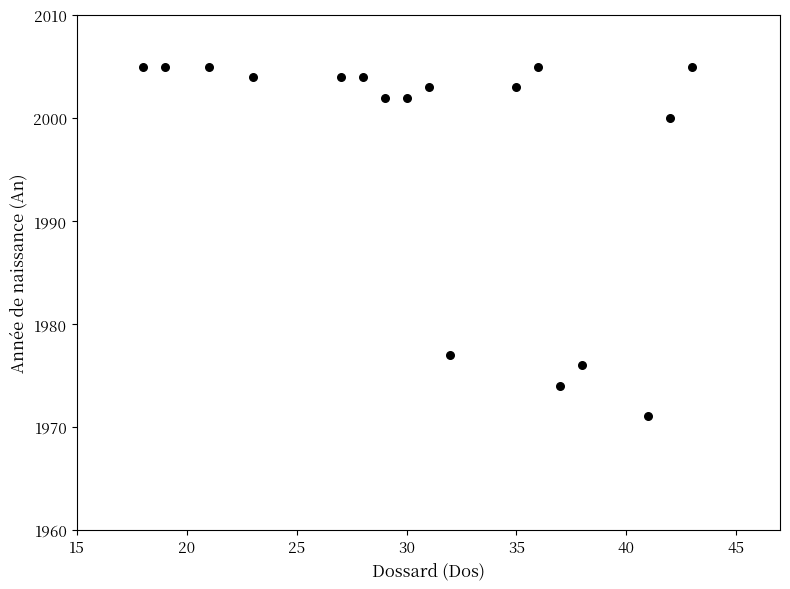

What is the range of Y values (max minus min)?

34